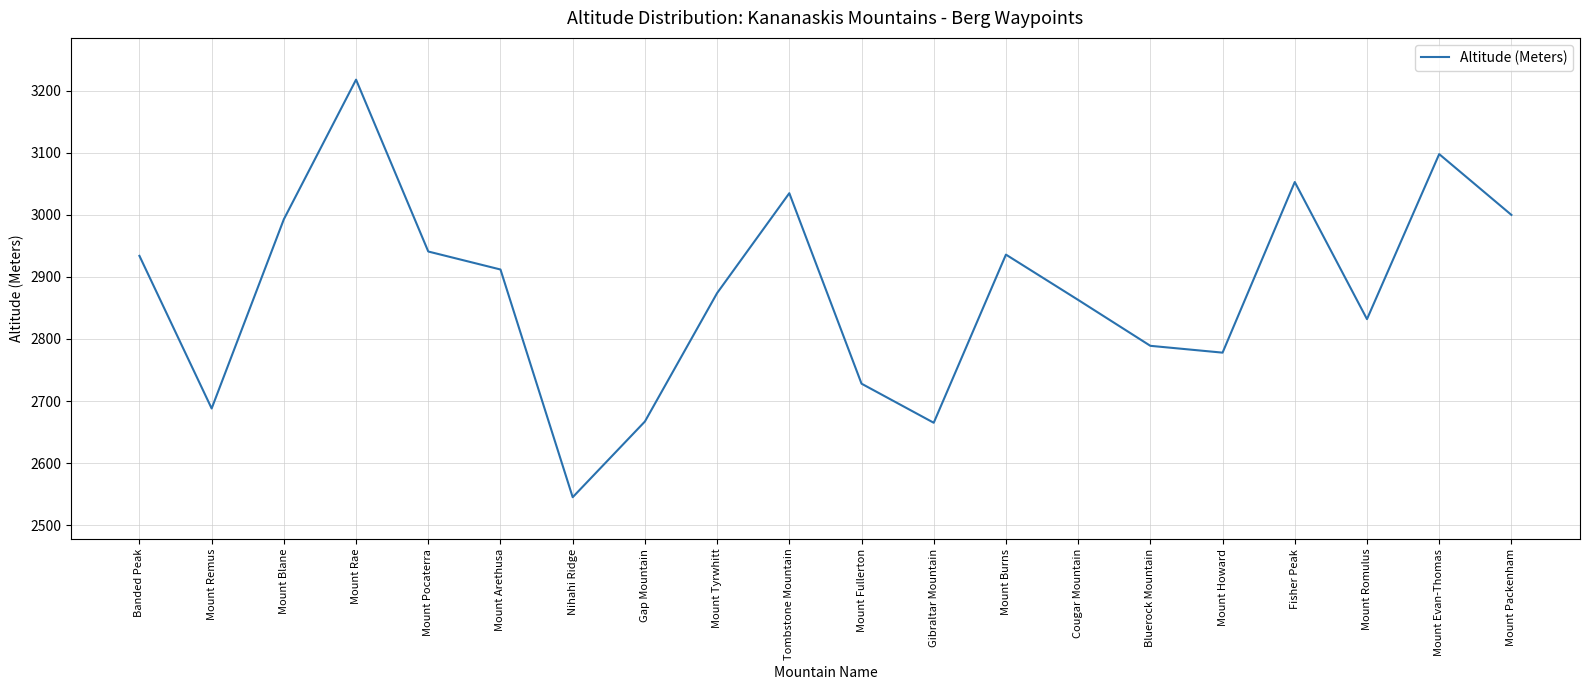

What is the change in value from Mount Blane to Mount Fullerton?

-265